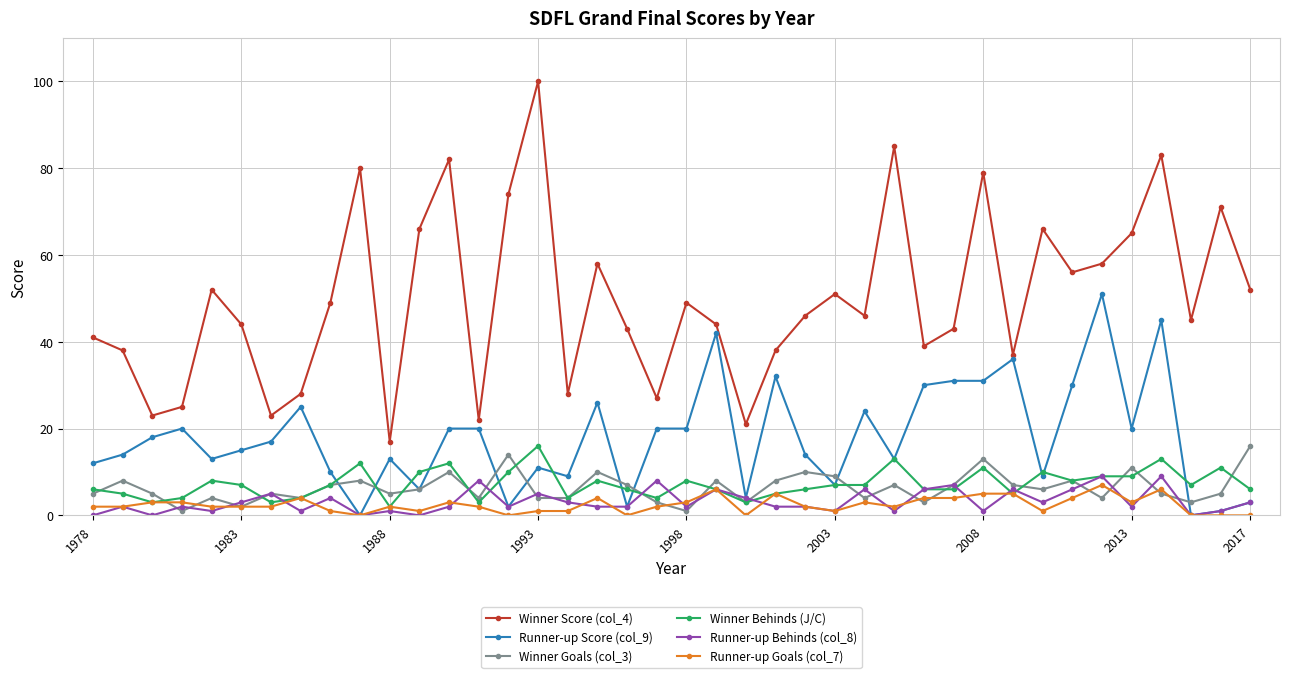

How many data points in Runner-up Behinds (col_8) are above 2?

18